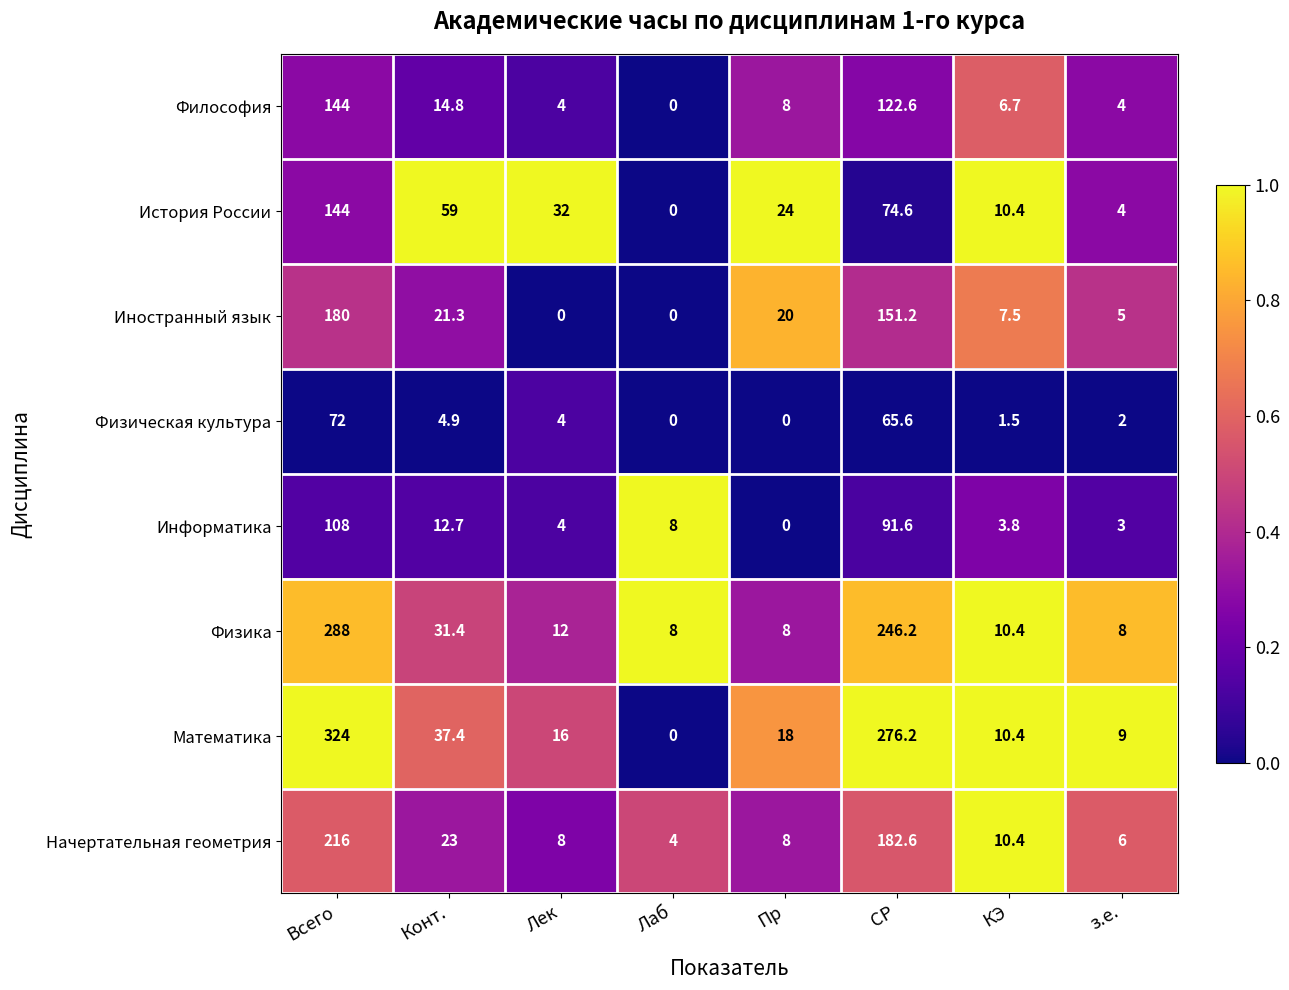

At which label is Математика closest to 162?

СР